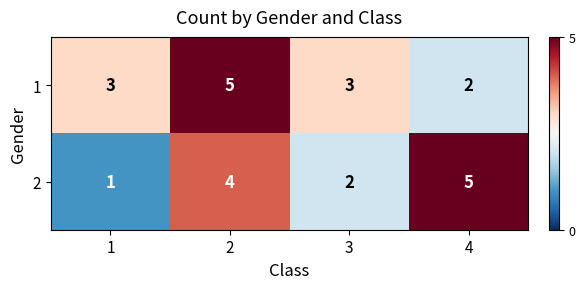

What is the difference between the maximum and minimum values in the 2 series?

4